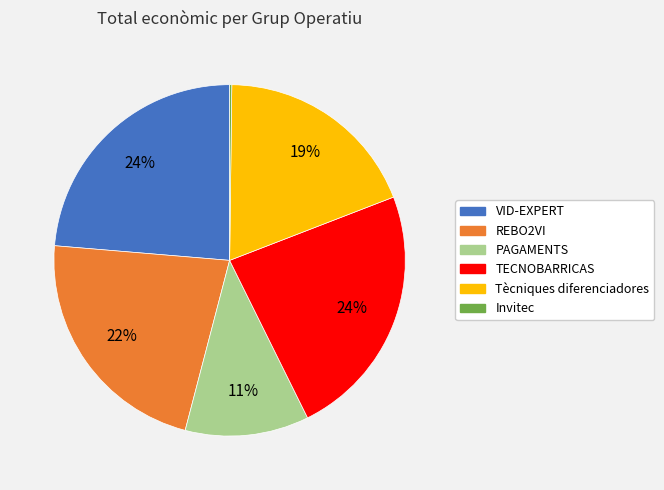

To the nearest percent, what is the difference between the Tècniques diferenciadores and PAGAMENTS slice percentages?

8%